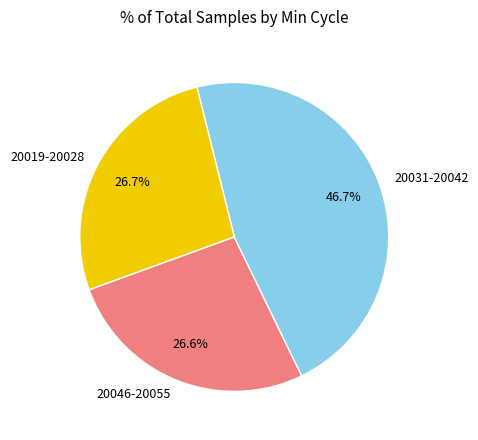

Which category has the biggest portion of the pie?

20031-20042